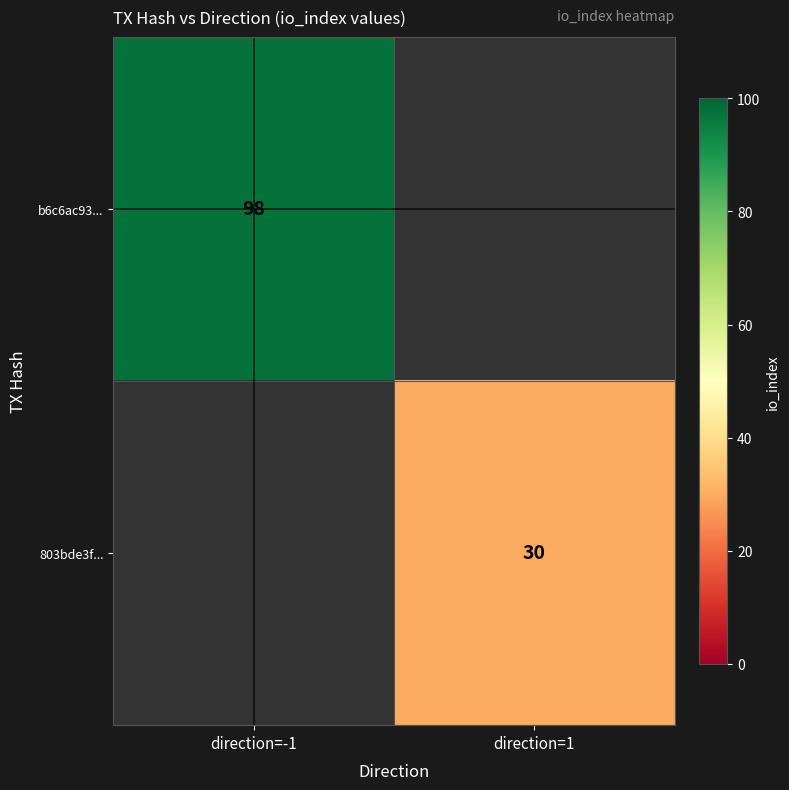

Is the value of b6c6ac93... at direction=-1 greater than the value of 803bde3f... at direction=1?

Yes